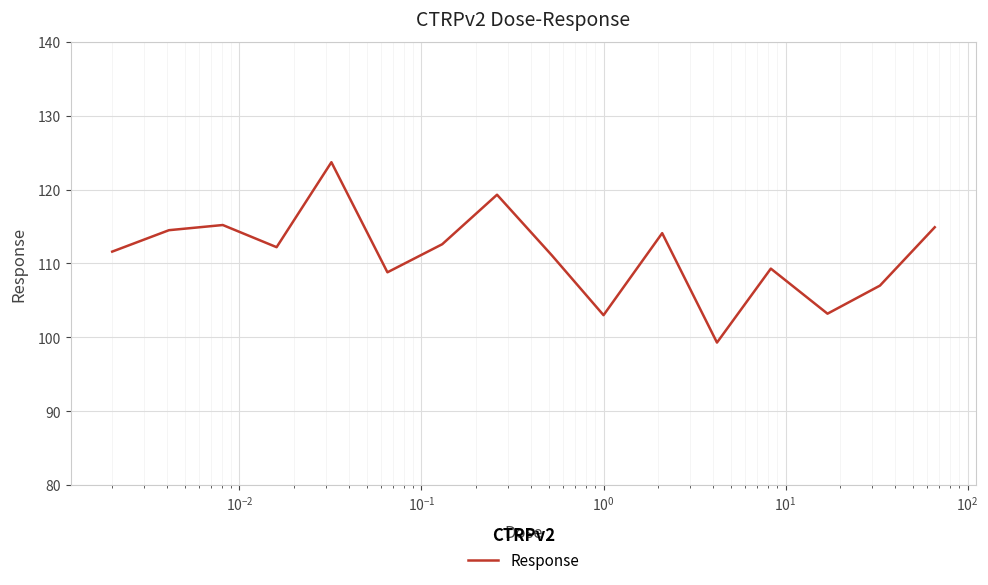

What is the difference between the maximum and minimum values?

24.4